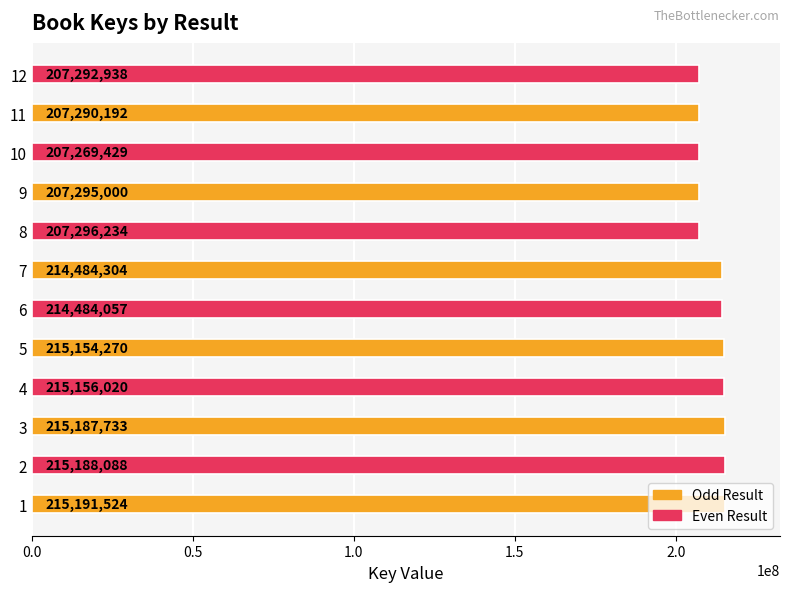

What is the maximum value shown in the chart?

215191524